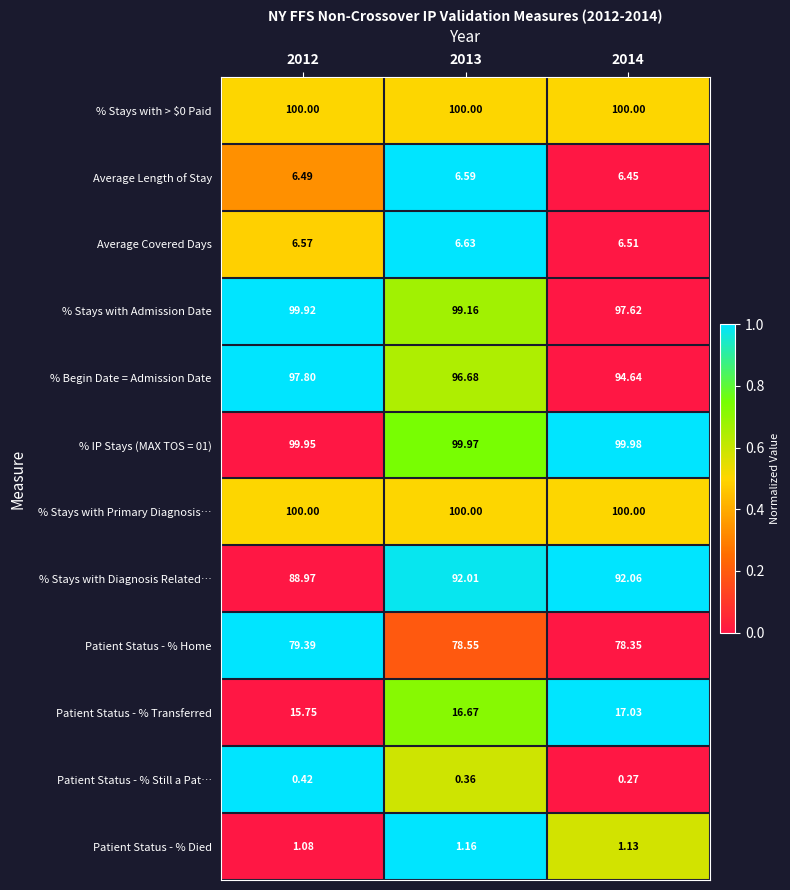

Is the value of % Begin Date = Admission Date at 2013 greater than the value of Patient Status - % Home at 2013?

Yes